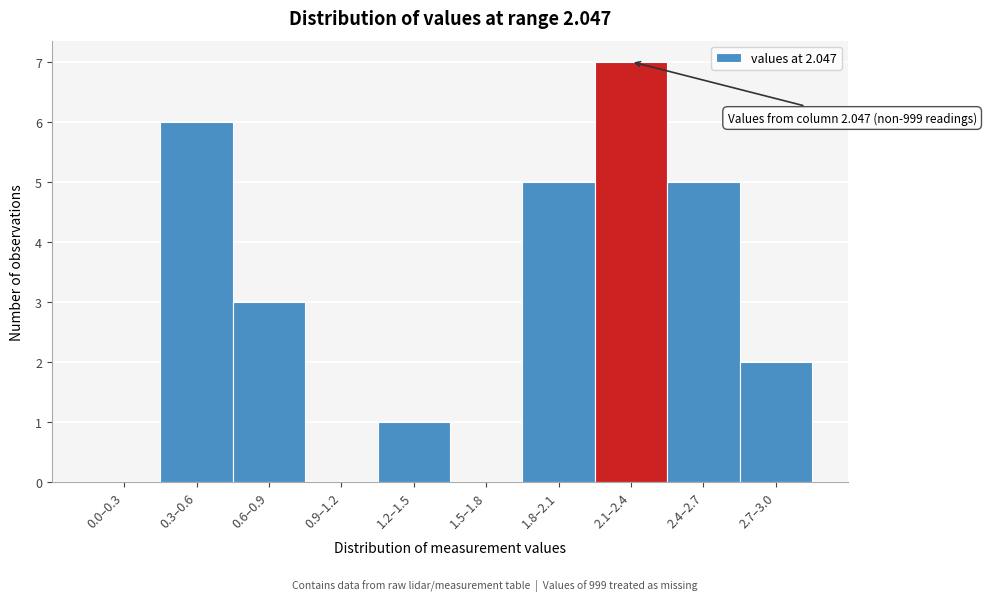

Reading left to right, transcribe all the data shown in this chart.

0.0–0.3=0	0.3–0.6=6	0.6–0.9=3	0.9–1.2=0	1.2–1.5=1	1.5–1.8=0	1.8–2.1=5	2.1–2.4=7	2.4–2.7=5	2.7–3.0=2